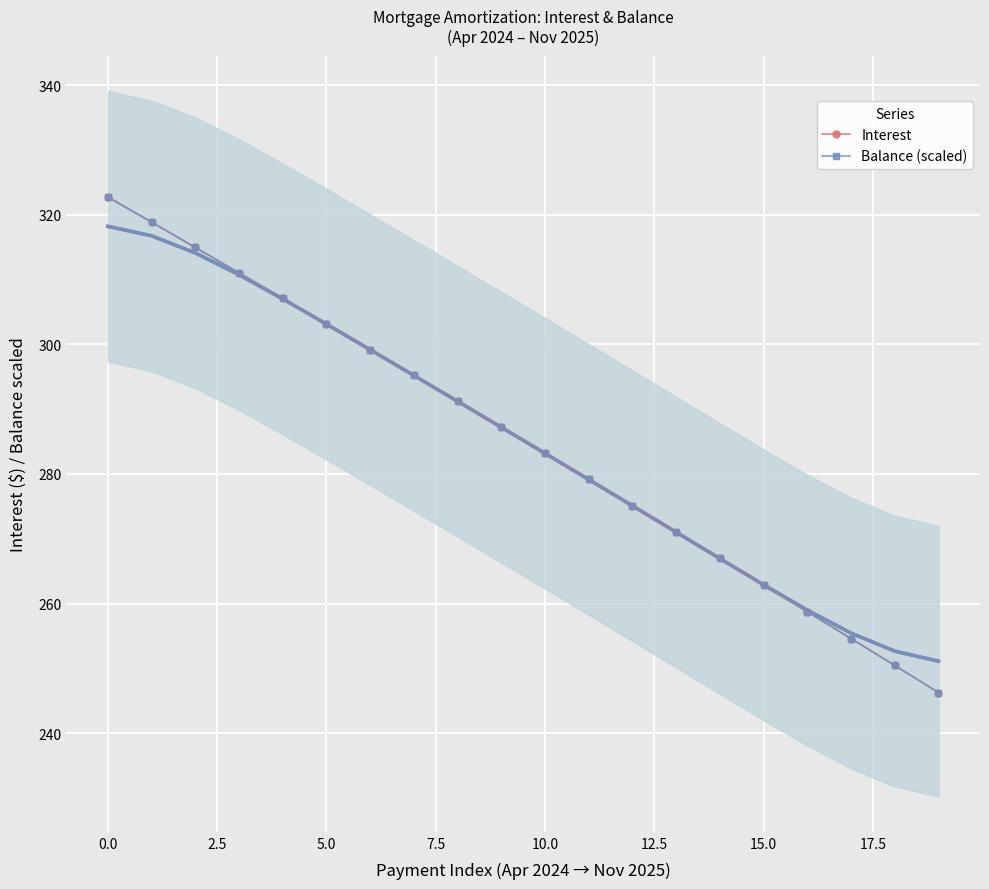

What is the value of the Interest point at the 4th from the left?

311.0